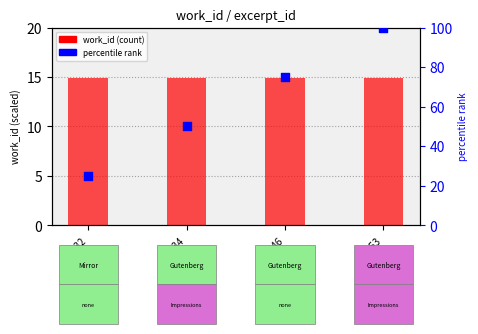

Is the value of percentile rank at 20834 greater than the value of work_id at 20832?

Yes